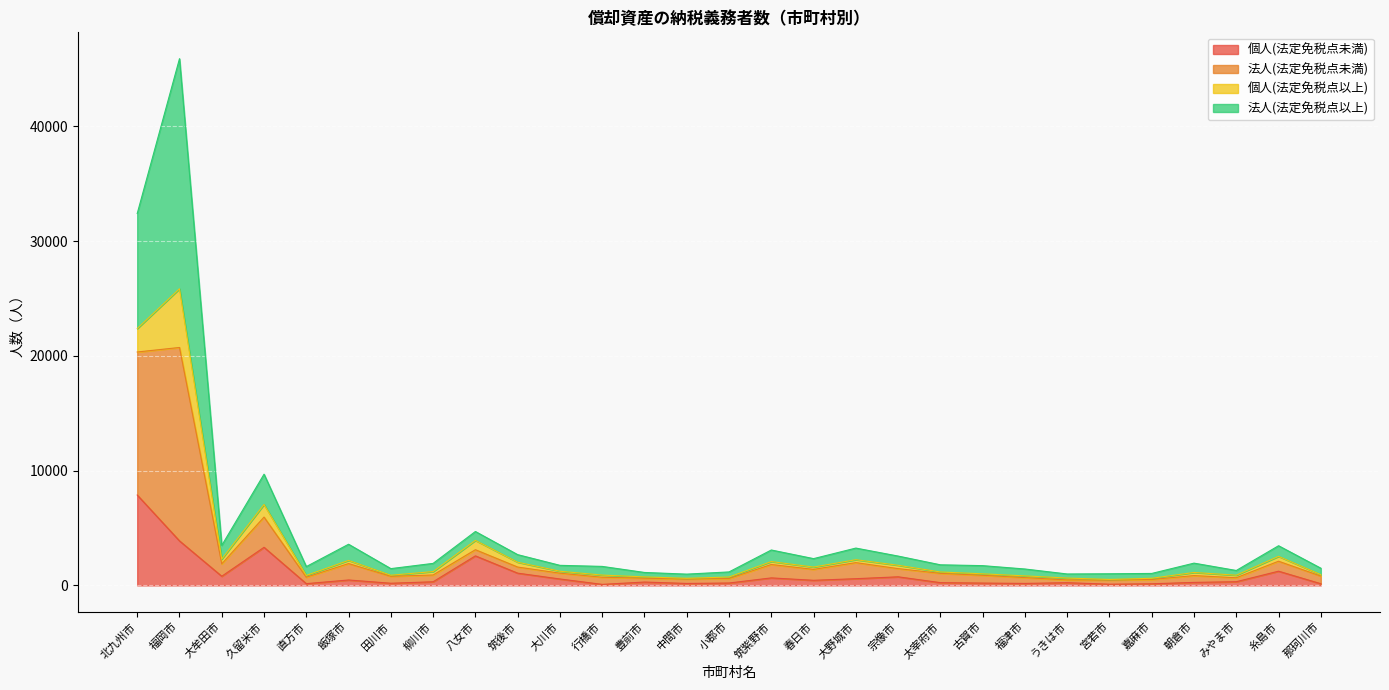

At which category is the sum across all series the highest?

福岡市